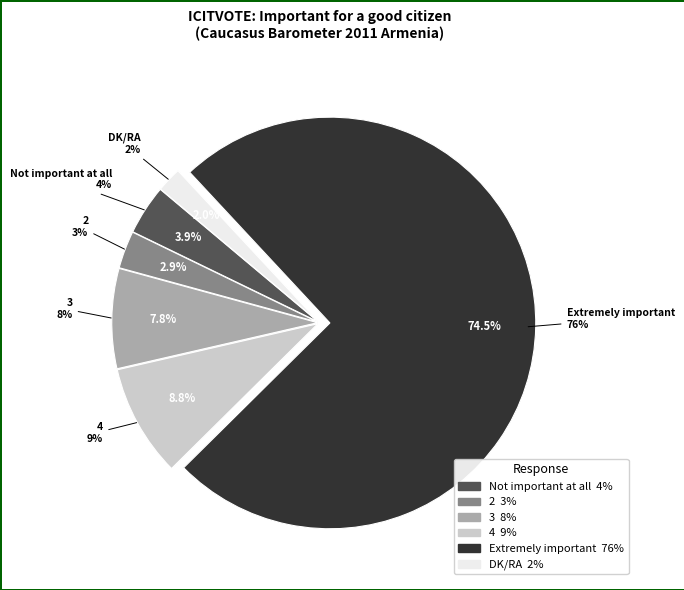

Is the sum of Extremely important and 2 greater than half?

Yes